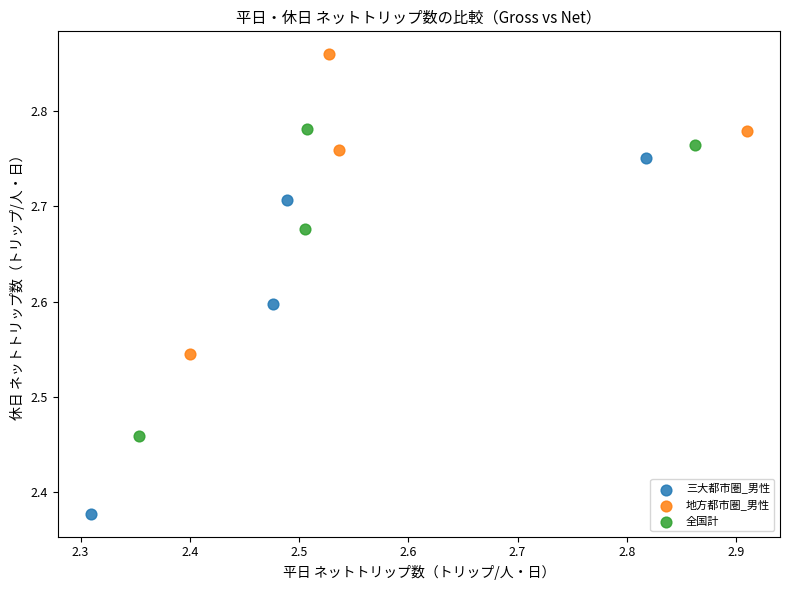

Which series has the widest spread of Y values?

三大都市圏_男性